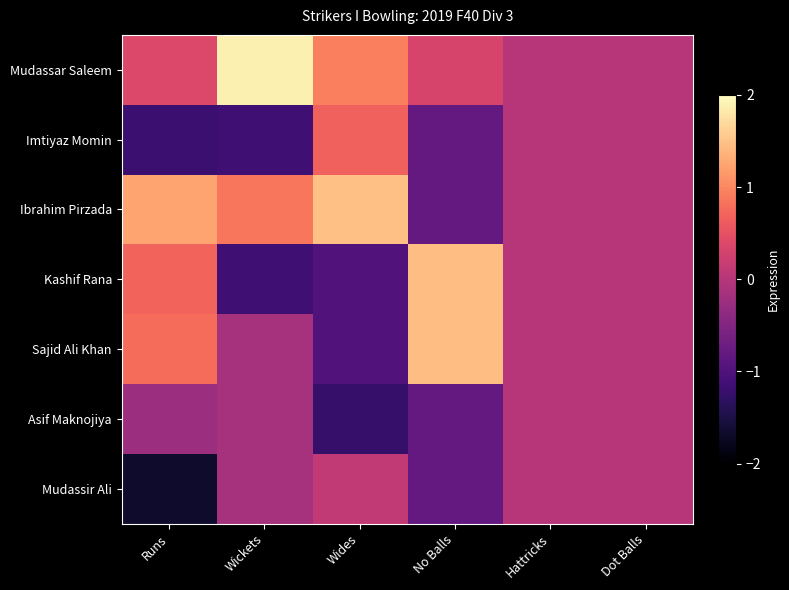

Count the number of categories in the chart.

6